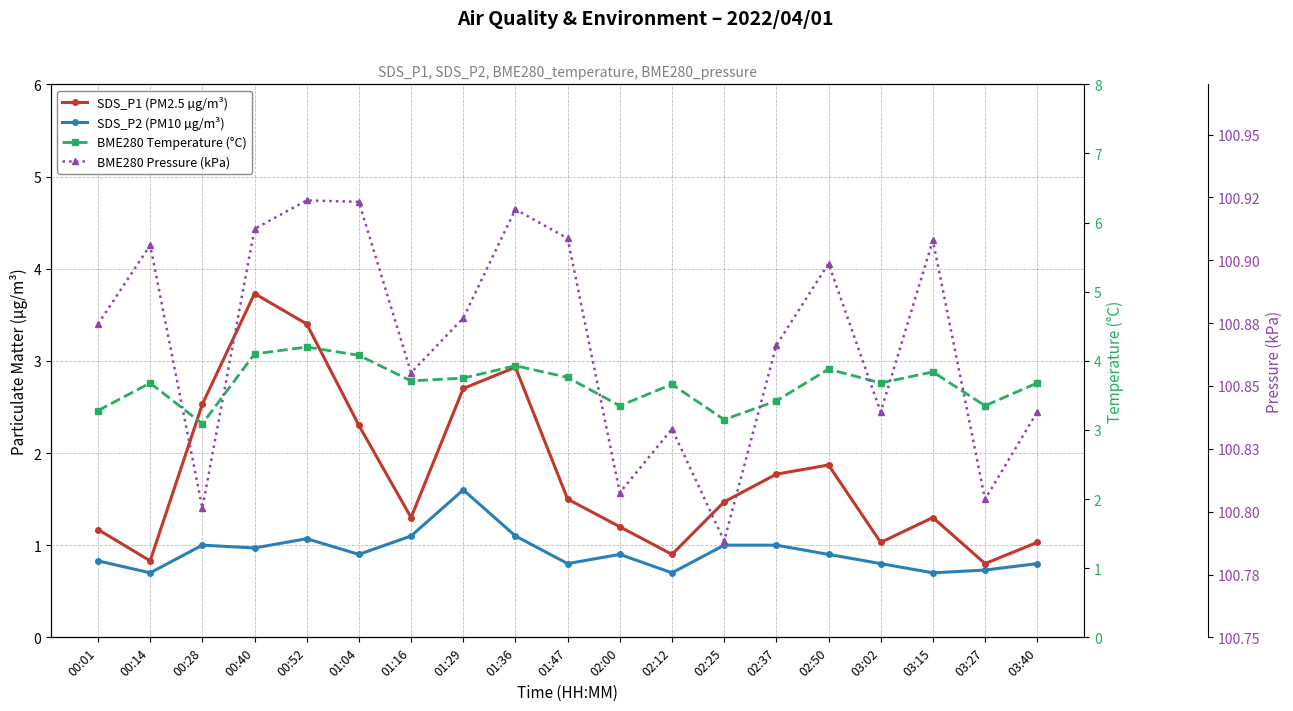

Reading right to left, what are all the values shown in this chart?

SDS_P1 (PM2.5 µg/m³): 1.0	0.8	1.3	1.0	1.9	1.8	1.5	0.9	1.2	1.5	2.9	2.7	1.3	2.3	3.4	3.7	2.5	0.8	1.2
SDS_P2 (PM10 µg/m³): 0.8	0.7	0.7	0.8	0.9	1.0	1.0	0.7	0.9	0.8	1.1	1.6	1.1	0.9	1.1	1.0	1.0	0.7	0.8
BME280 Temperature (°C): 3.7	3.4	3.8	3.7	3.9	3.4	3.1	3.7	3.4	3.8	3.9	3.8	3.7	4.1	4.2	4.1	3.1	3.7	3.3
BME280 Pressure (kPa): 100.8	100.8	100.9	100.8	100.9	100.9	100.8	100.8	100.8	100.9	100.9	100.9	100.9	100.9	100.9	100.9	100.8	100.9	100.9